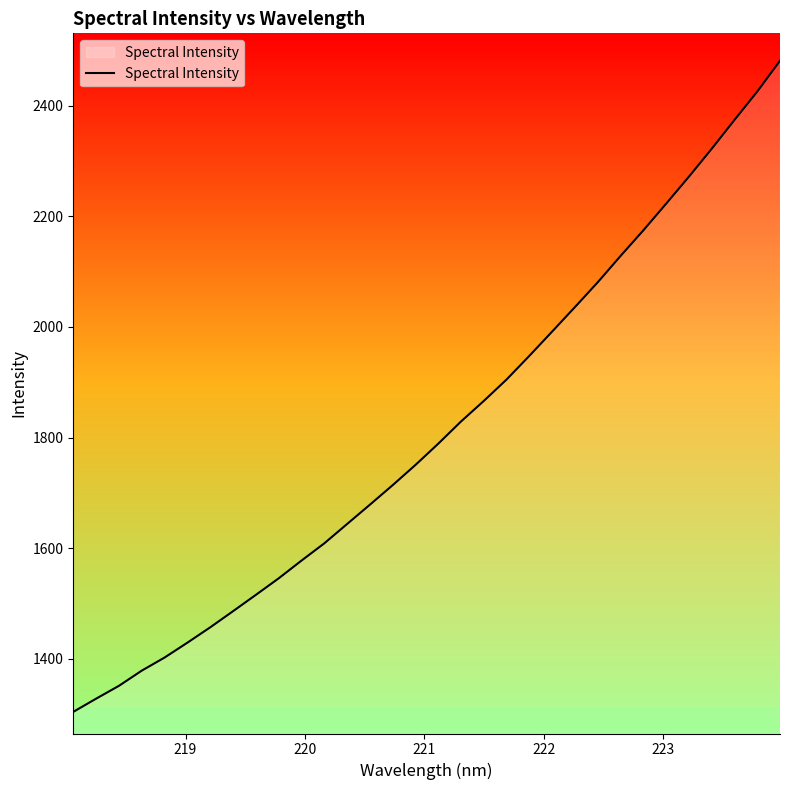

What is the maximum value shown in the chart?

2481.5